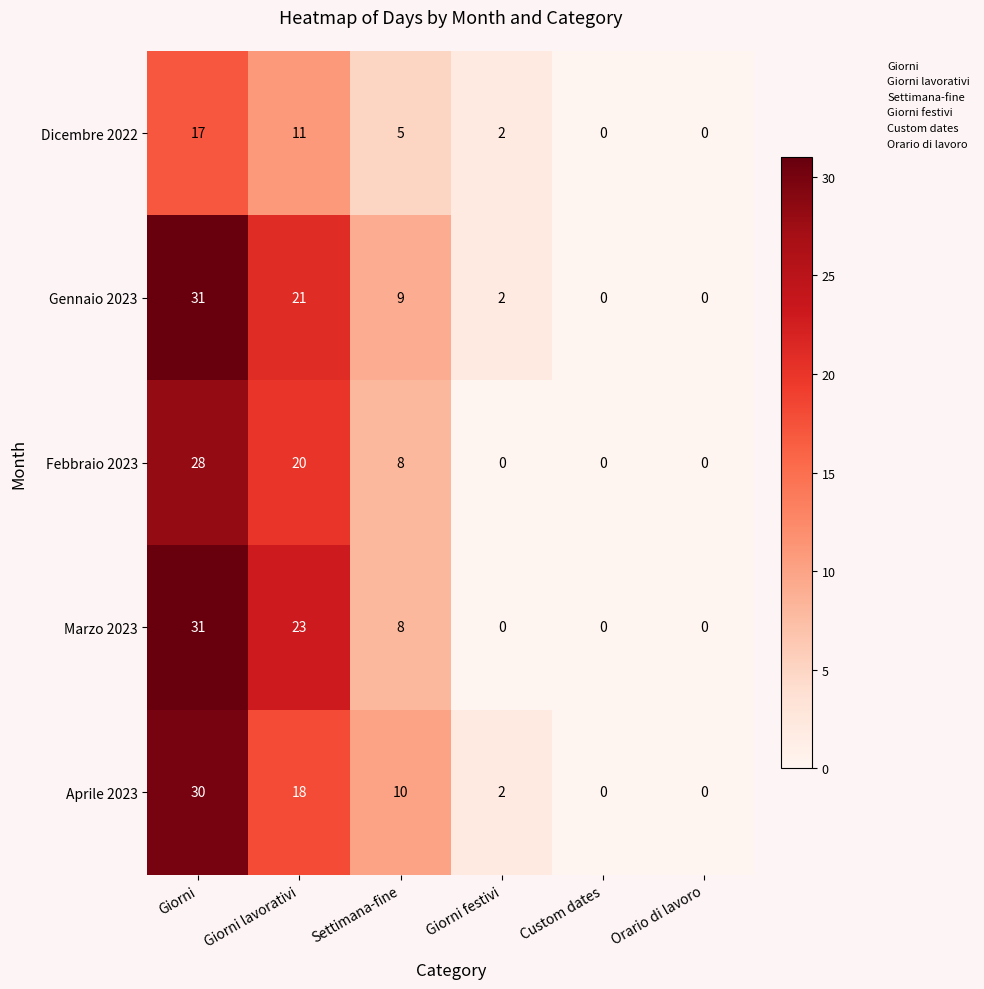

What is the difference between the Aprile 2023 values at Giorni festivi and Giorni?

28